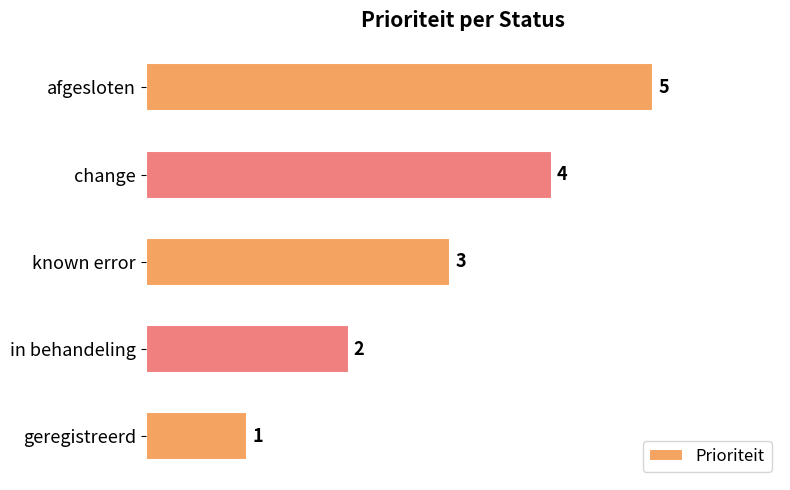

Read the value at change.

4